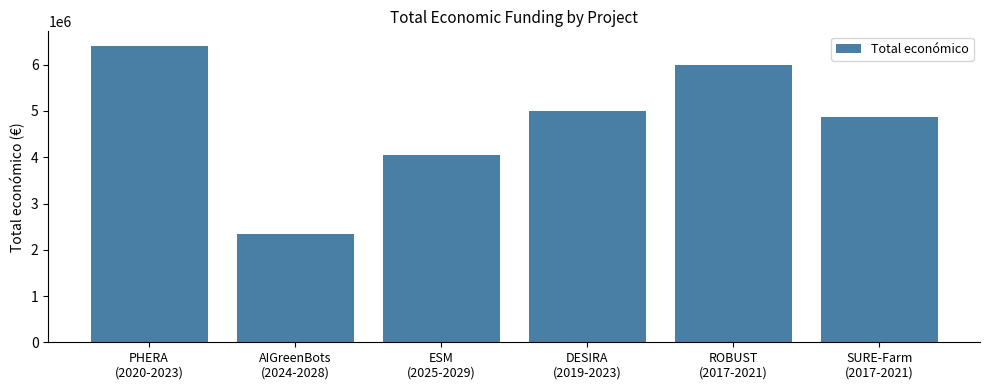

How many values are below 4990128?

3